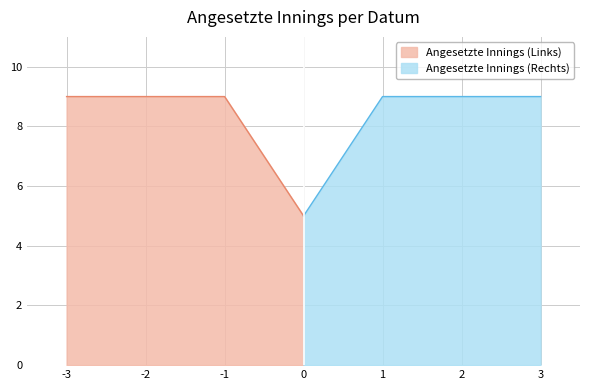

Is it true that Angesetzte Innings (Rechts) equals 9 at 3?

True